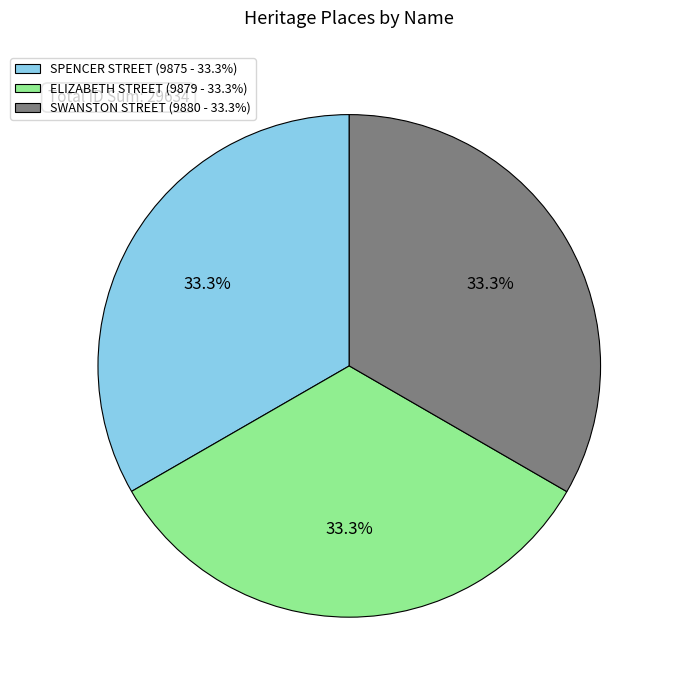

How many slices are in this pie chart?

3